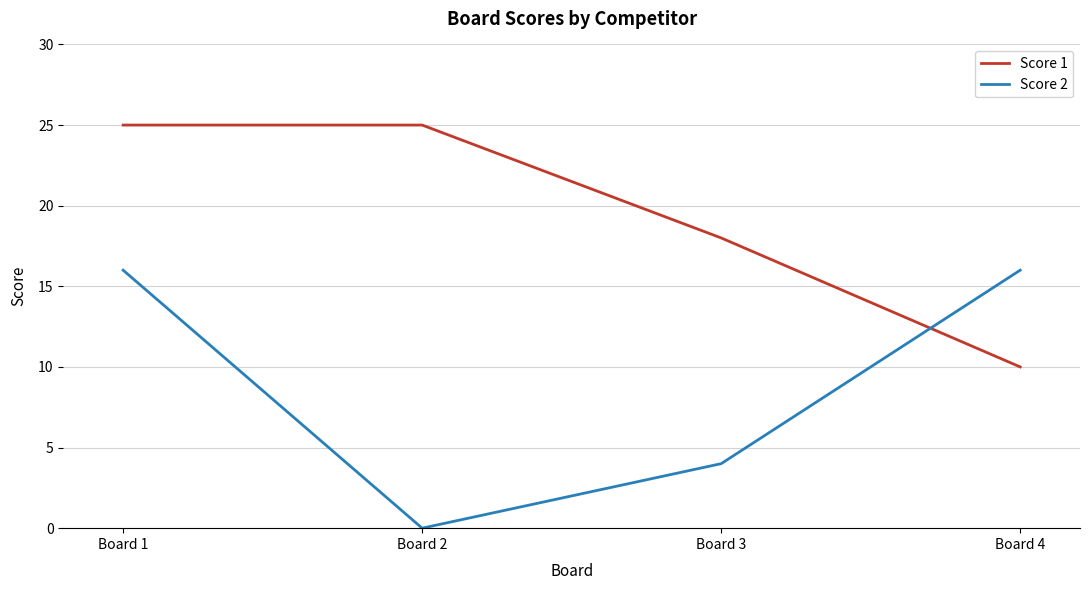

What is the difference between the second highest and minimum values in the Score 2 series?

16